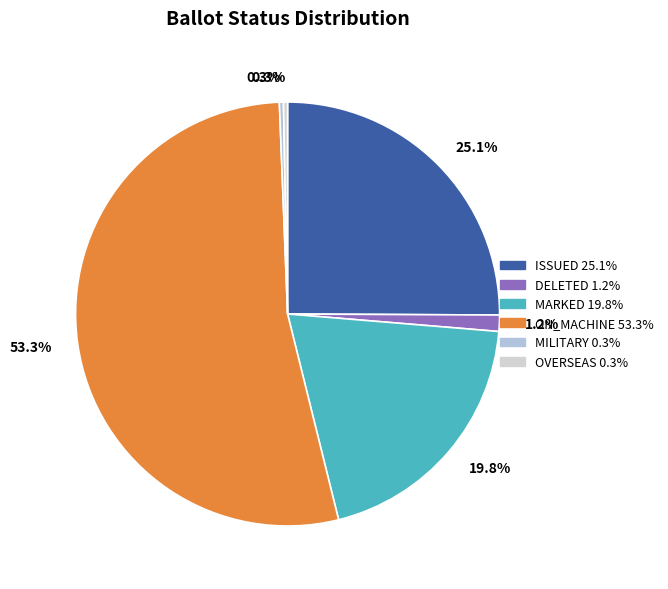

Count the number of slices in the pie.

6